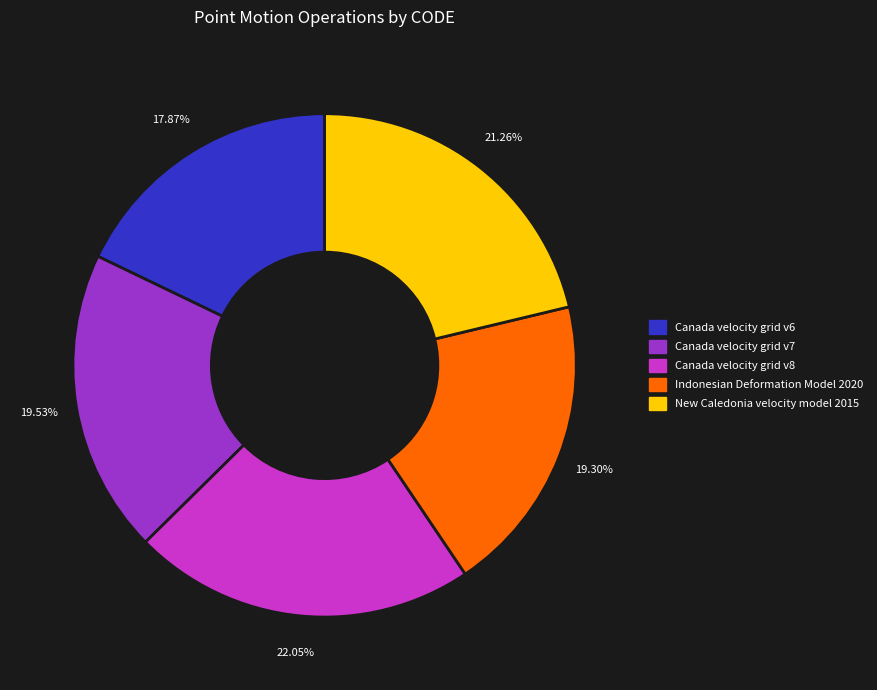

What is the total percentage of New Caledonia velocity model 2015 and Canada velocity grid v8?

43.3%